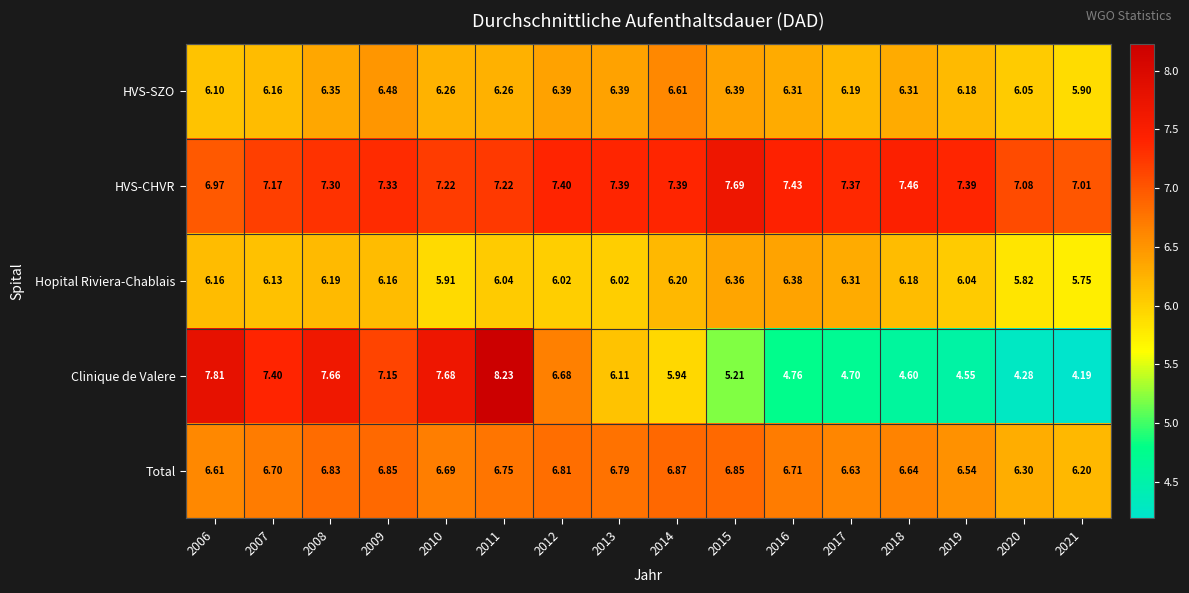

Between 2014 and 2019, which series saw the biggest shift?

Clinique de Valere